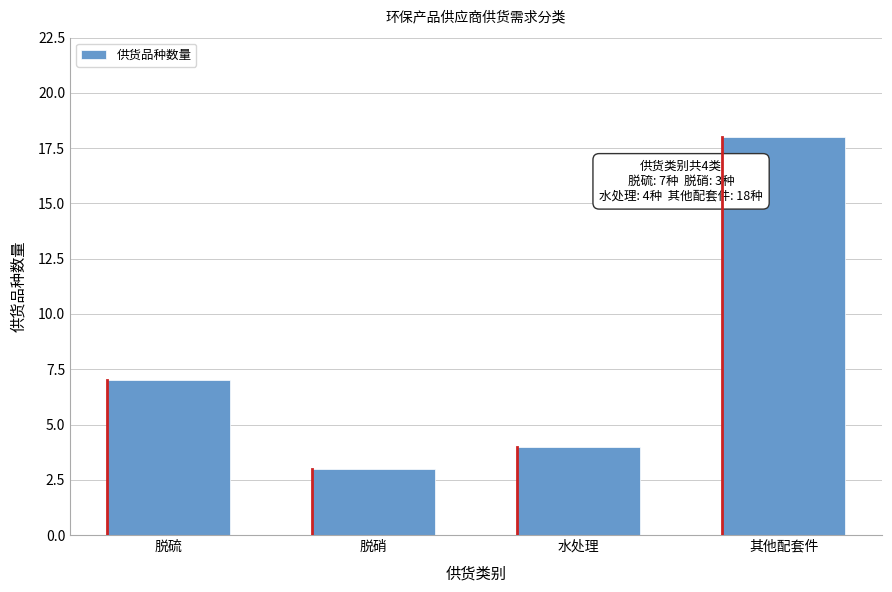

Reading left to right, extract all data points from this chart.

7	3	4	18